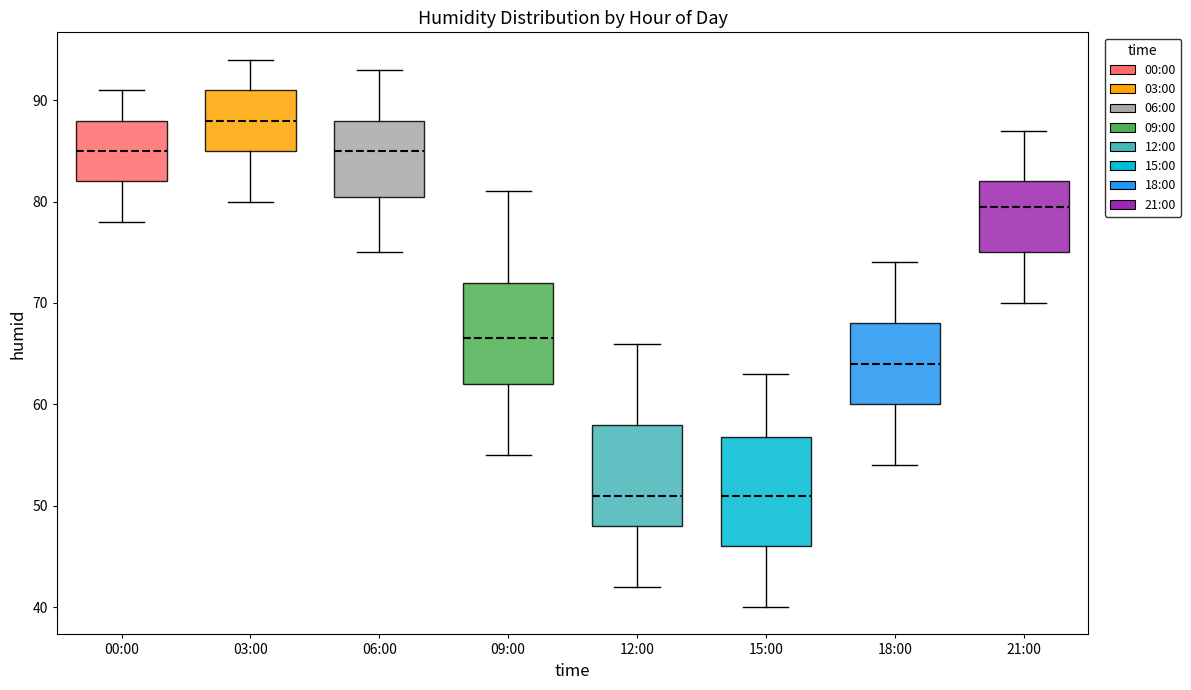

Where is the lower edge of the box for 09:00 on the y-axis? The values are not printed on the chart, so give them approximately, as read against the axis.

62